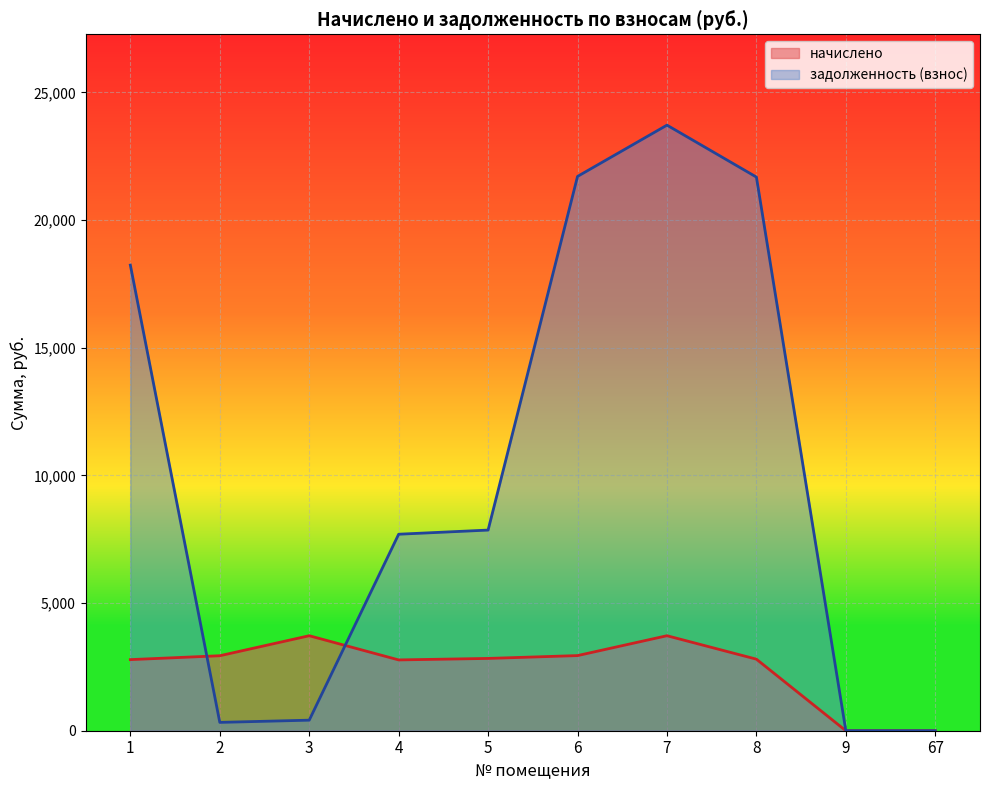

At which label is начислено closest to 1860?

4